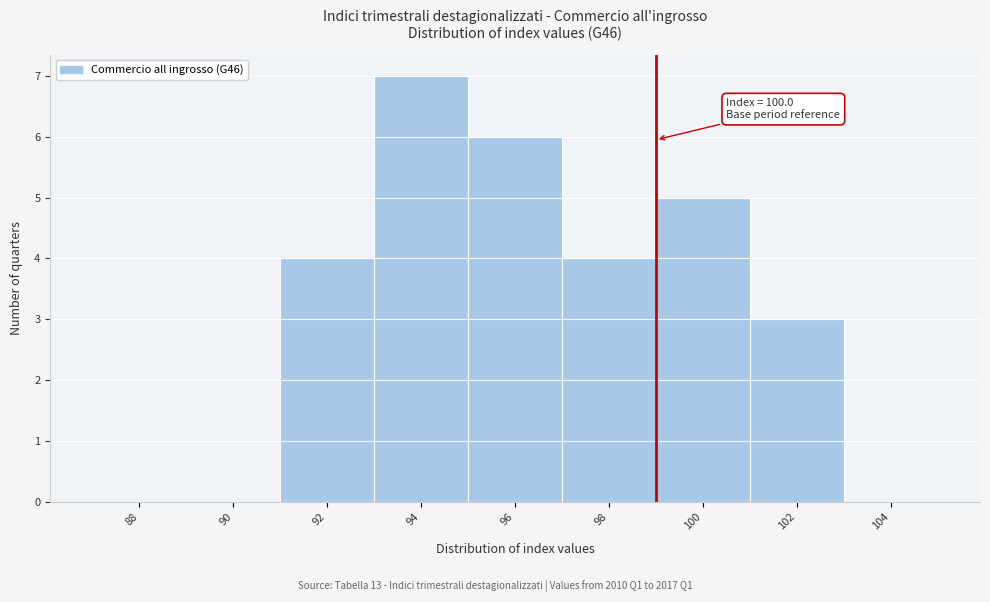

Reading right to left, extract all data points from this chart.

104=0	102=3	100=5	98=4	96=6	94=7	92=4	90=0	88=0